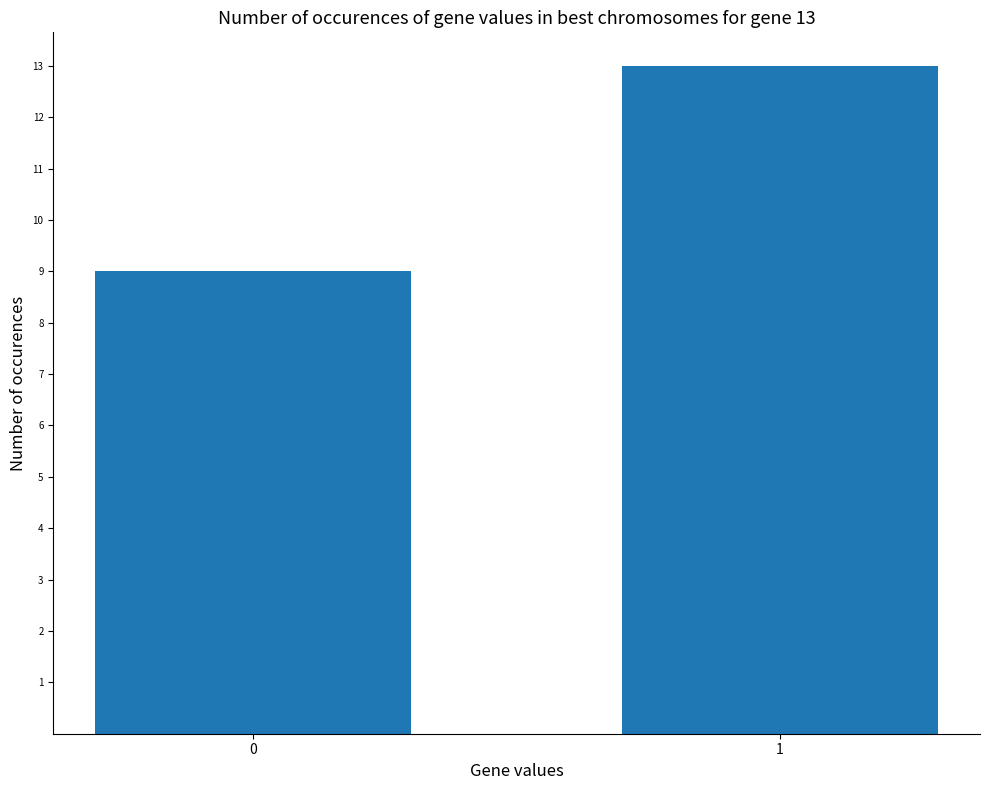

How many bars are there in total?

2